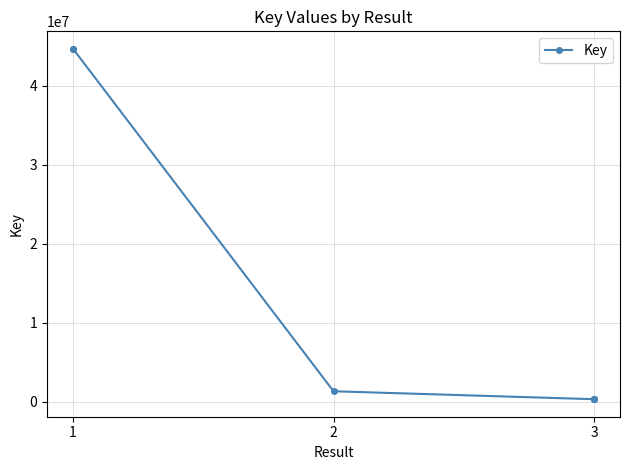

What is the minimum value shown in the chart?

332609